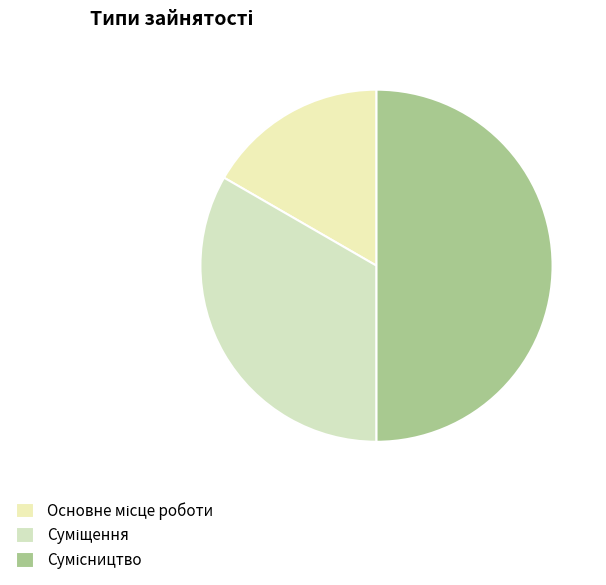

Does any single category account for the majority?

No